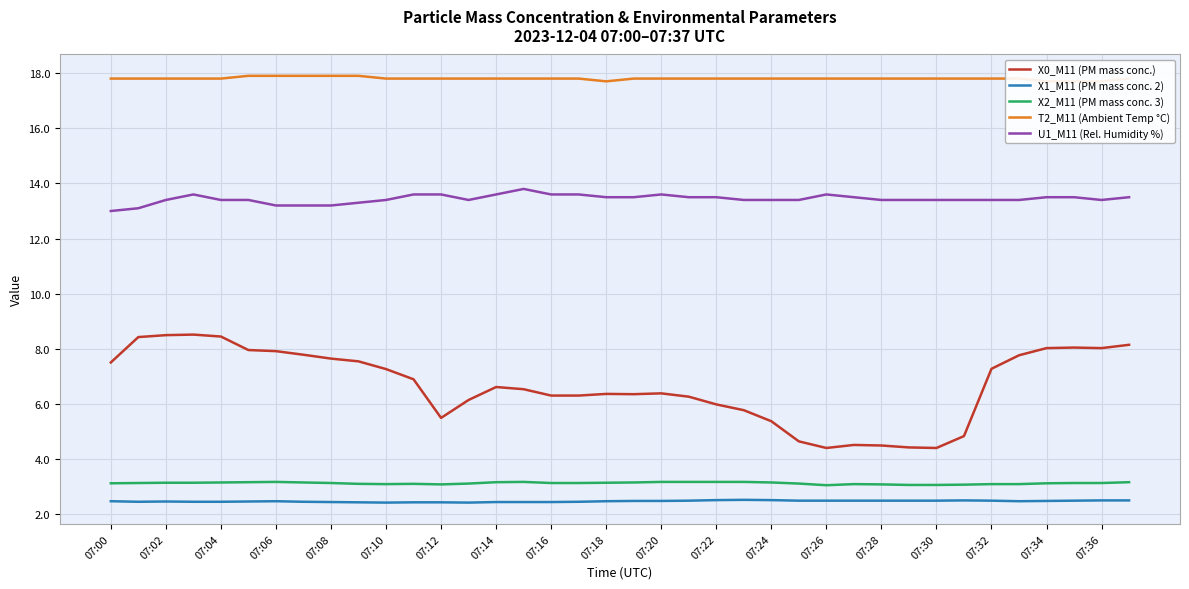

The X2_M11 (PM mass conc. 3) series shows 3.2 at 07:04. True or false?

True